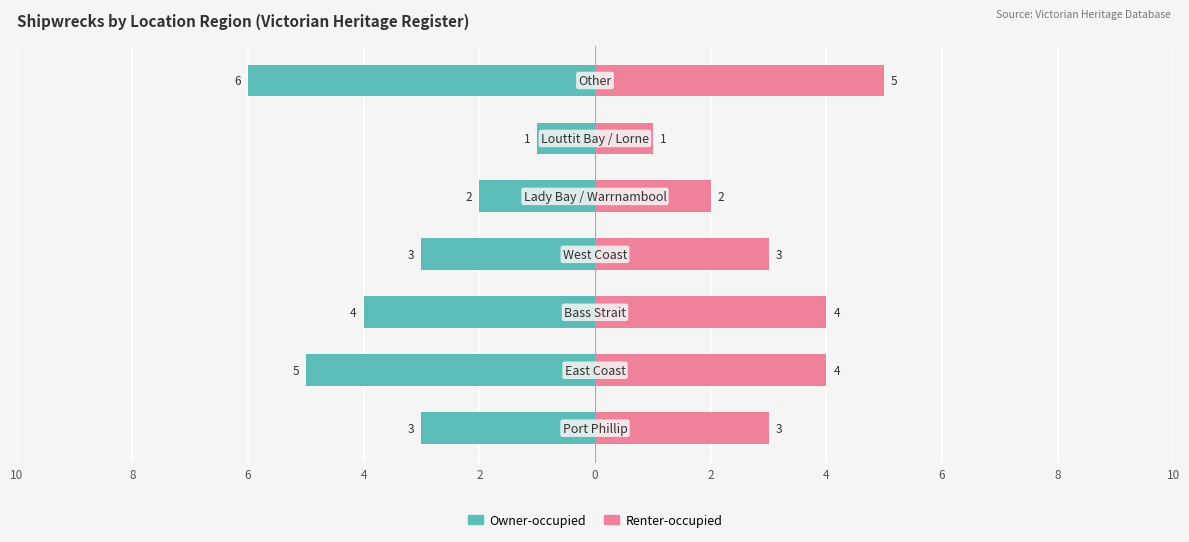

How many data points in Owner-occupied are less than -3?

3